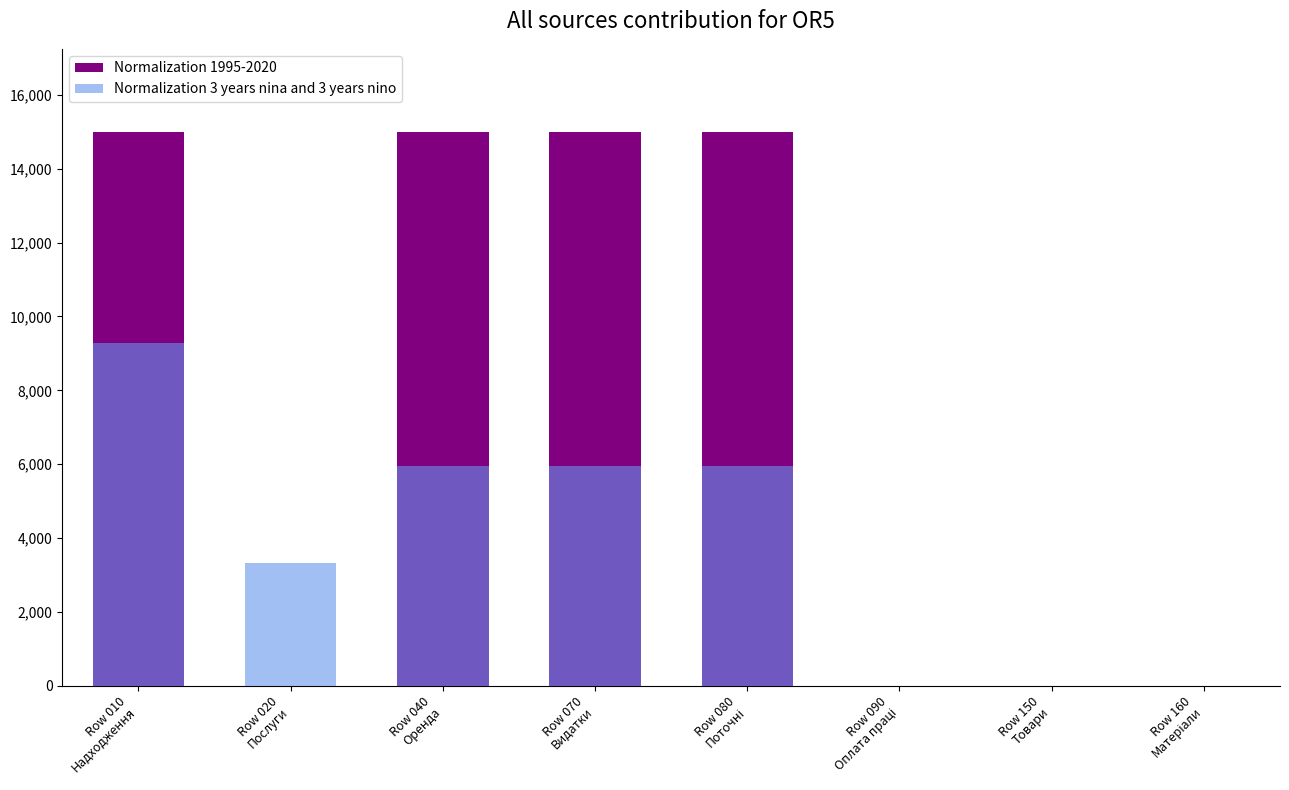

Which category has the highest value across all series?

Row 010
Надходження